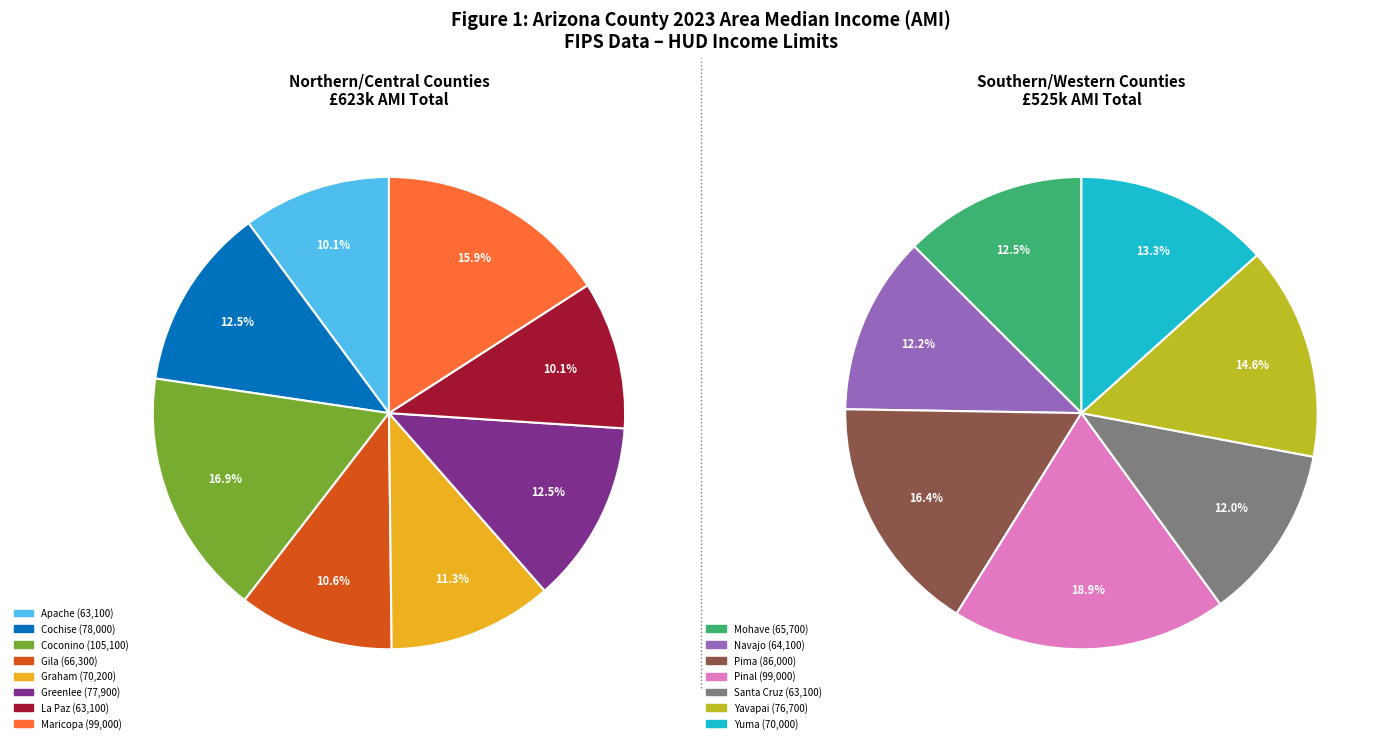

Between Coconino and Greenlee, which is larger?

Coconino